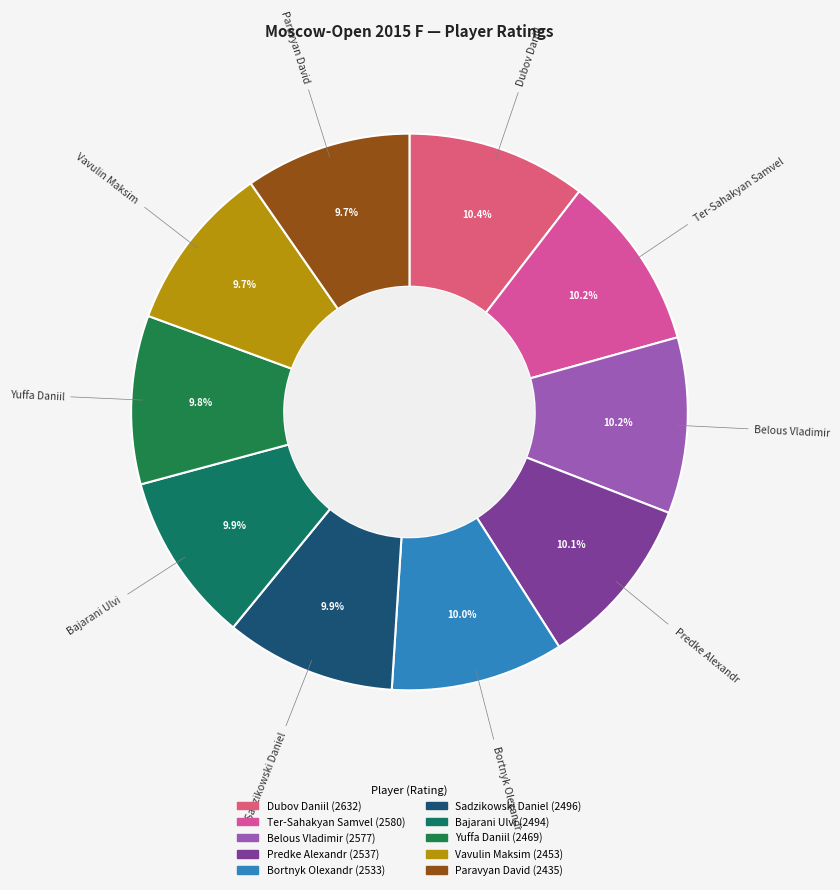

What percentage do Belous Vladimir and Predke Alexandr together represent?

20.3%